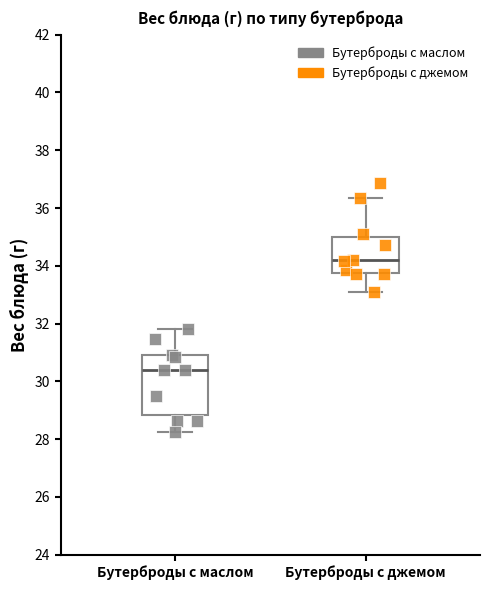

Comparing the boxes themselves (not the whiskers), which one is the tallest?

Бутерброды с маслом